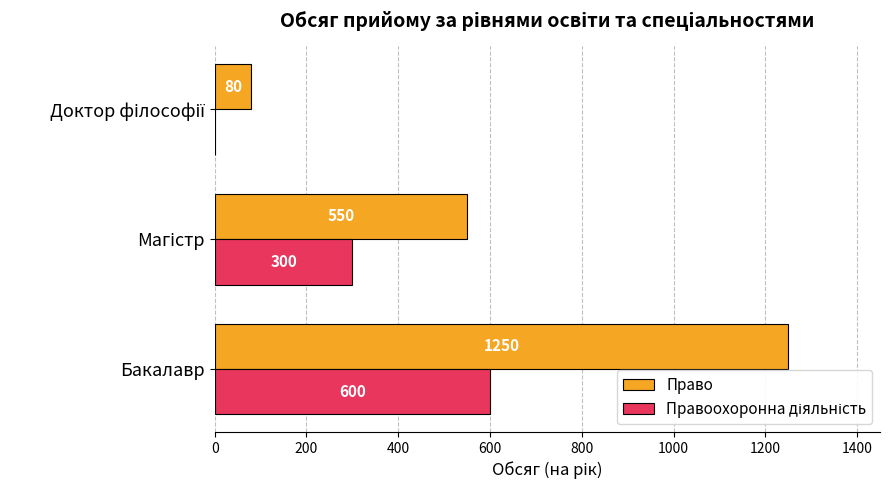

Which series has the largest total across all categories?

Право